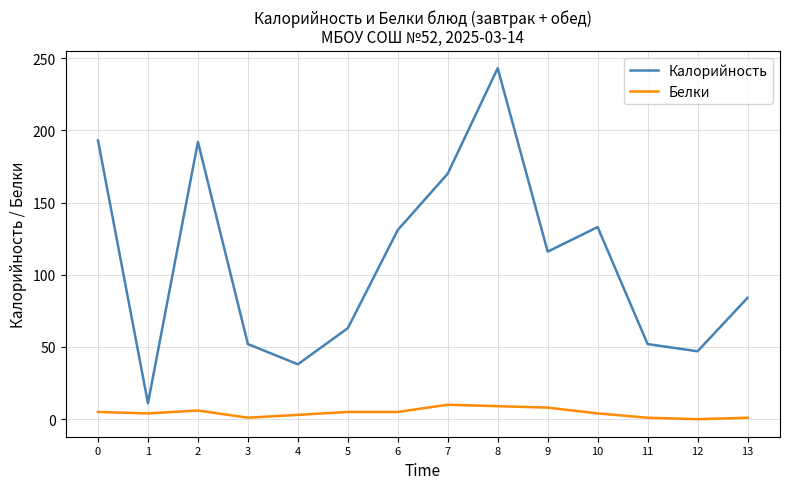

At 4, list the series in order from smallest to largest.

Белки, Калорийность